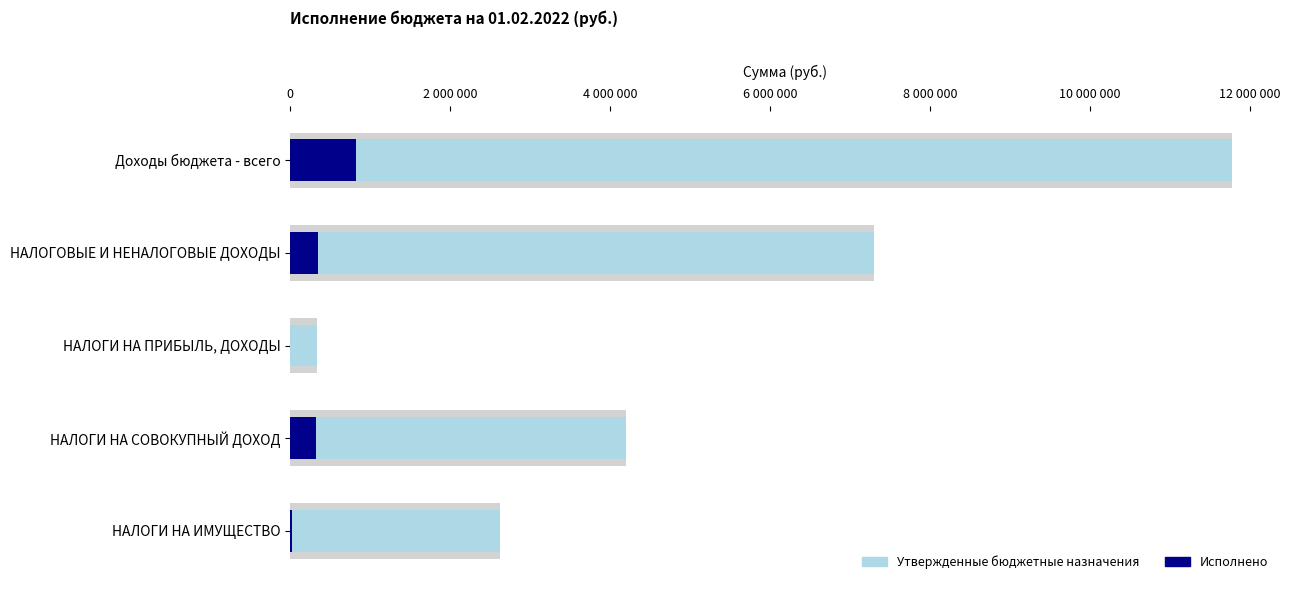

The Утвержденные бюджетные назначения series shows 20973279.3 at Доходы бюджета - всего. True or false?

False